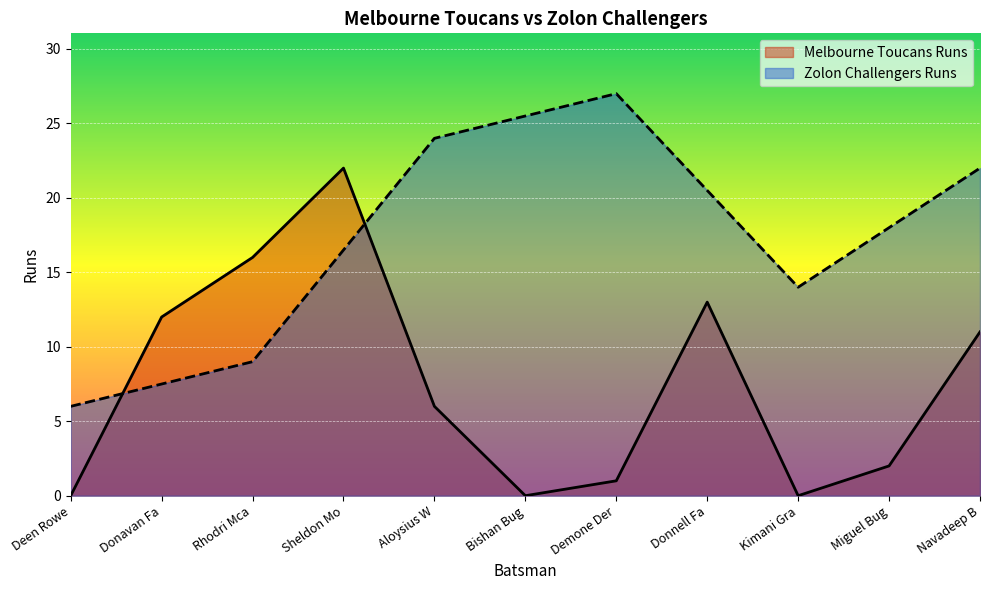

What is the difference between the second highest and minimum values?

16